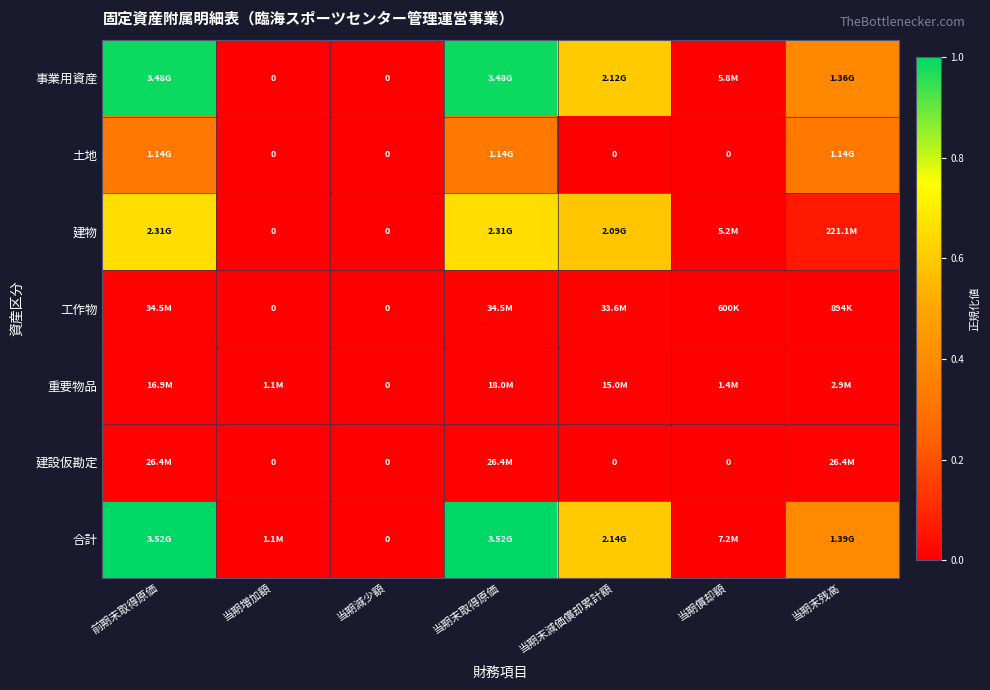

True or false: 事業用資産 has a value of 1.6 at 前期末取得原価.

False